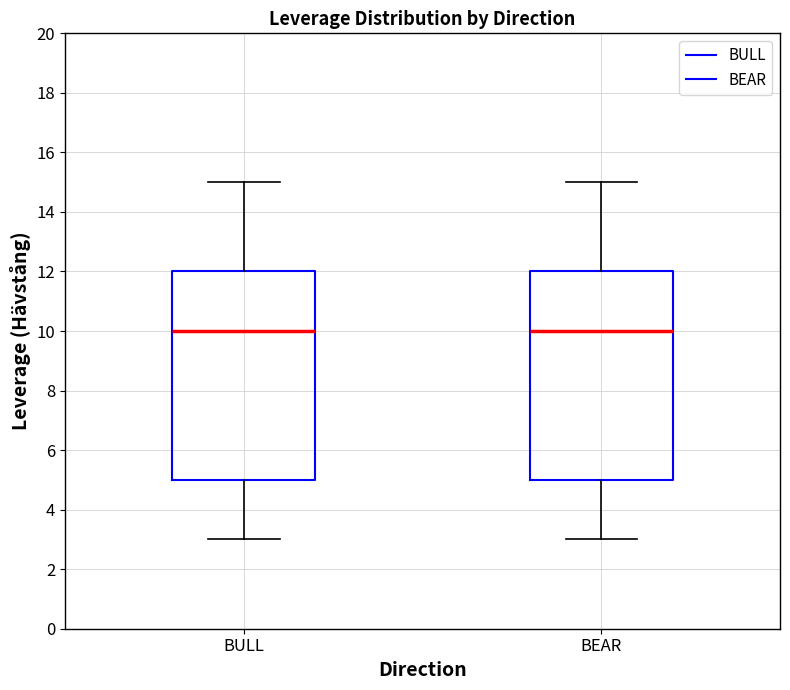

Reading left to right, transcribe this box plot: for each box, give where its median line is, the range the box spans, and where its two whiskers end, as read against the y-axis. The values are not printed on the chart, so give them approximately, as read against the axis.

BULL: median 10, box 5 to 12, whiskers 3 to 15
BEAR: median 10, box 5 to 12, whiskers 3 to 15